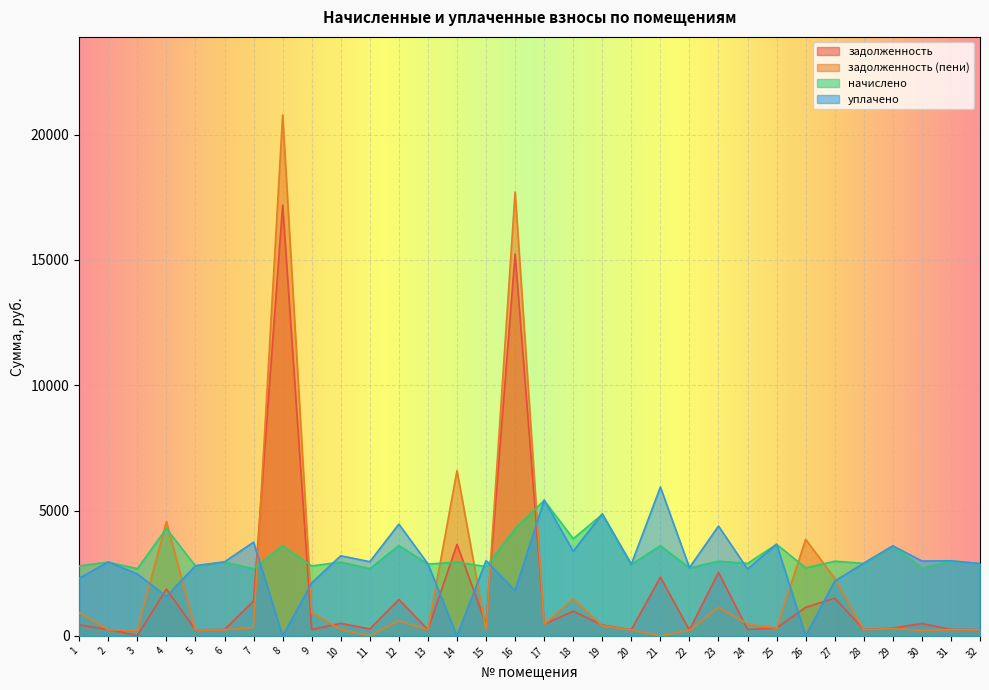

Reading left to right, list all the values displayed in this chart.

задолженность: 437.9	253.9	9.2	1865.0	240.8	254.6	1392.7	17184.0	254.0	499.1	276.8	1453.6	247.1	3652.1	468.5	15239.8	466.4	982.9	431.2	247.7	2342.2	234.0	2534.4	257.8	315.2	1138.7	1502.1	251.5	309.1	493.6	257.7	248.3
задолженность (пени): 930.3	245.0	223.6	4567.4	232.6	245.5	334.3	20783.3	930.3	245.2	0.0	601.0	238.7	6594.8	230.2	17711.3	450.5	1482.9	403.7	237.6	0.0	226.1	1131.9	482.0	304.5	3851.4	2294.5	241.0	298.5	218.1	248.9	239.8
начислено: 2791.0	2942.8	2683.4	4281.7	2791.0	2946.1	2680.8	3599.3	2791.0	2942.8	2683.4	3606.1	2864.5	2942.8	2762.4	4279.7	5405.8	3878.3	4844.4	2850.8	3599.3	2712.7	2980.2	2891.8	3653.8	2712.7	2980.8	2891.8	3582.4	2712.7	2986.9	2878.1
уплачено: 2298.6	2951.6	2469.0	1579.3	2799.2	2955.2	3739.2	0.0	2114.6	3196.6	2960.2	4458.7	2872.9	0.0	3000.7	1808.2	5421.6	3378.3	4871.9	2861.0	5941.5	2720.7	4382.8	2667.6	3664.5	0.0	2188.4	2902.3	3592.9	2988.2	2995.7	2886.5